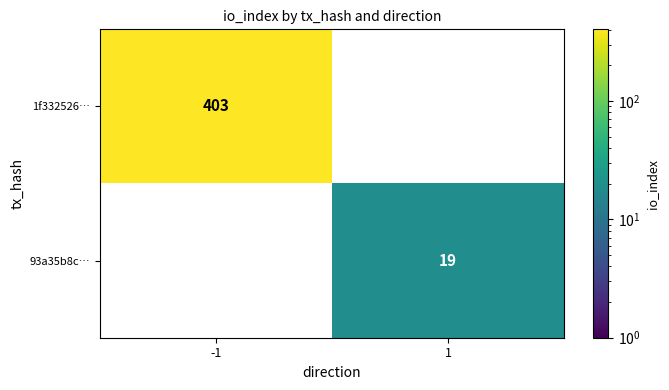

Which has a higher value, 1 or -1?

-1